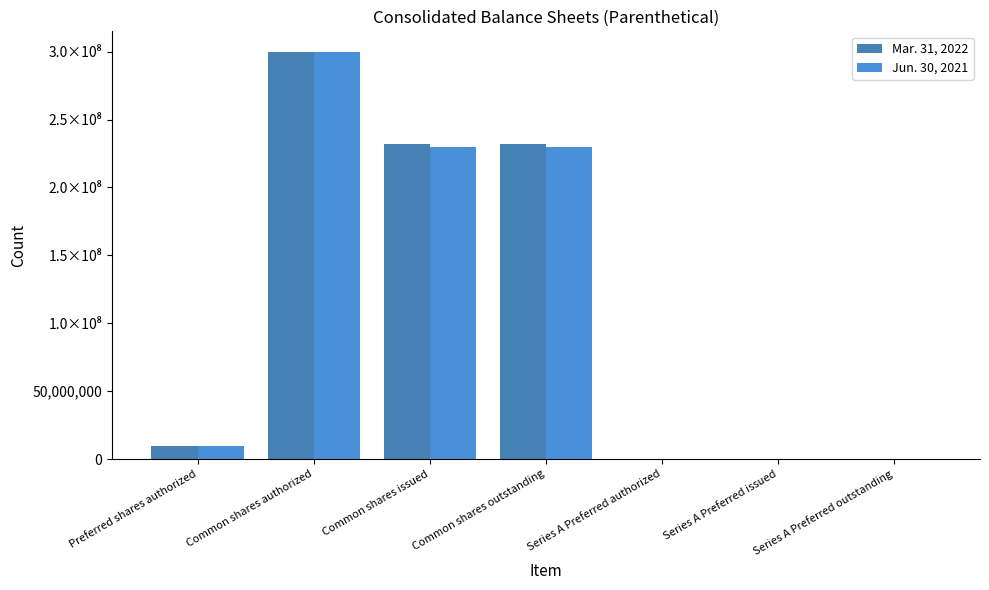

What is the sum of all Jun. 30, 2021 values?

770107442